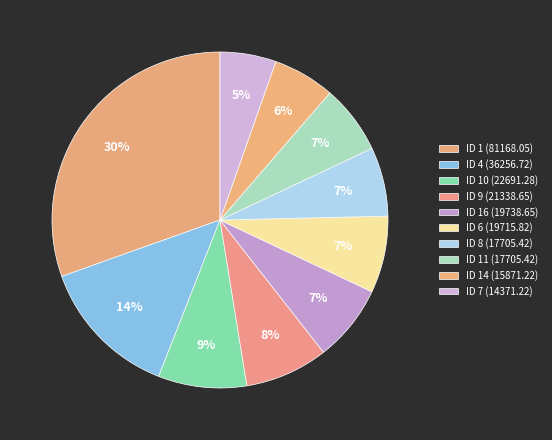

Is it true that ID 11 (17705.42) is 12% of the pie?

False